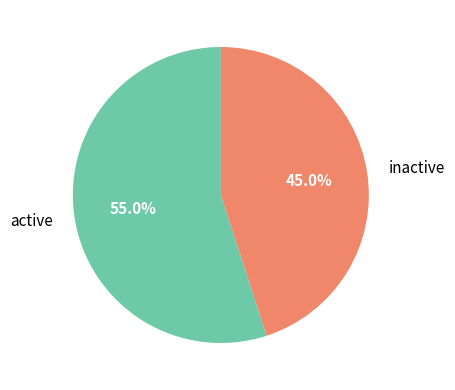

Is there any slice that represents more than half of the pie?

Yes